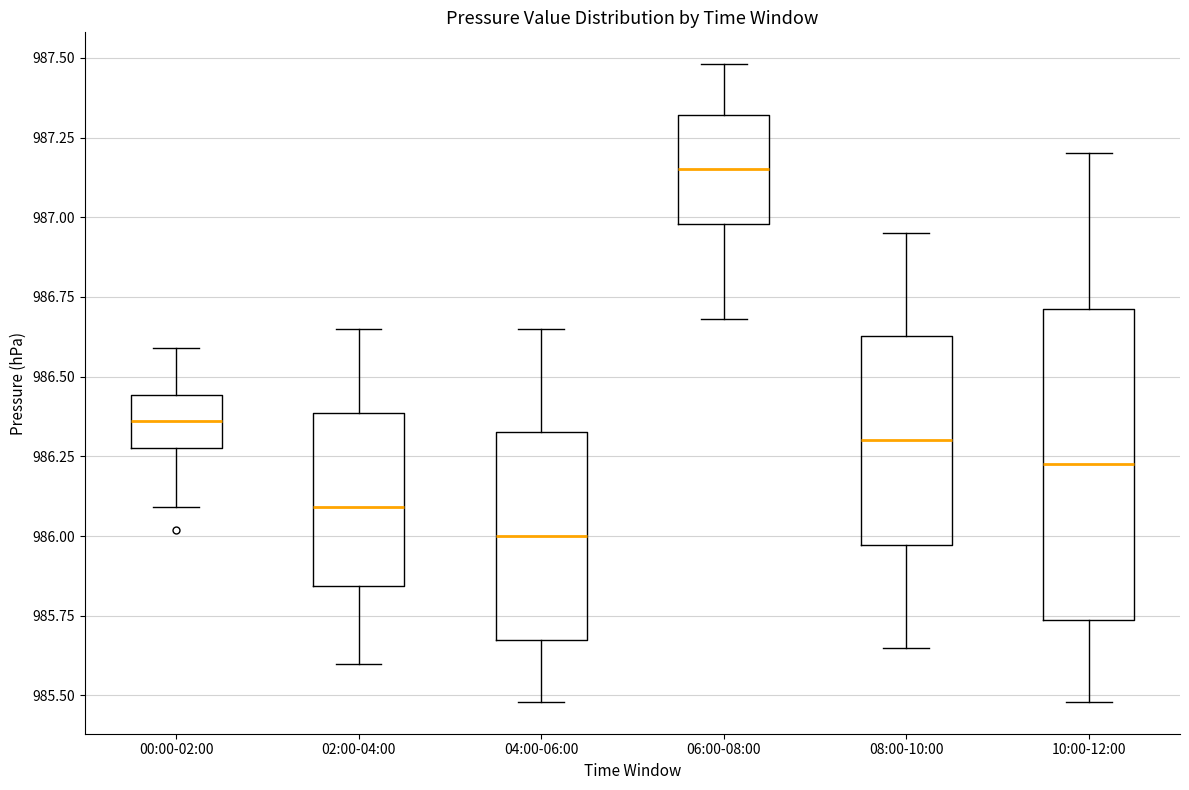

Which box has the lowest median line?

04:00-06:00